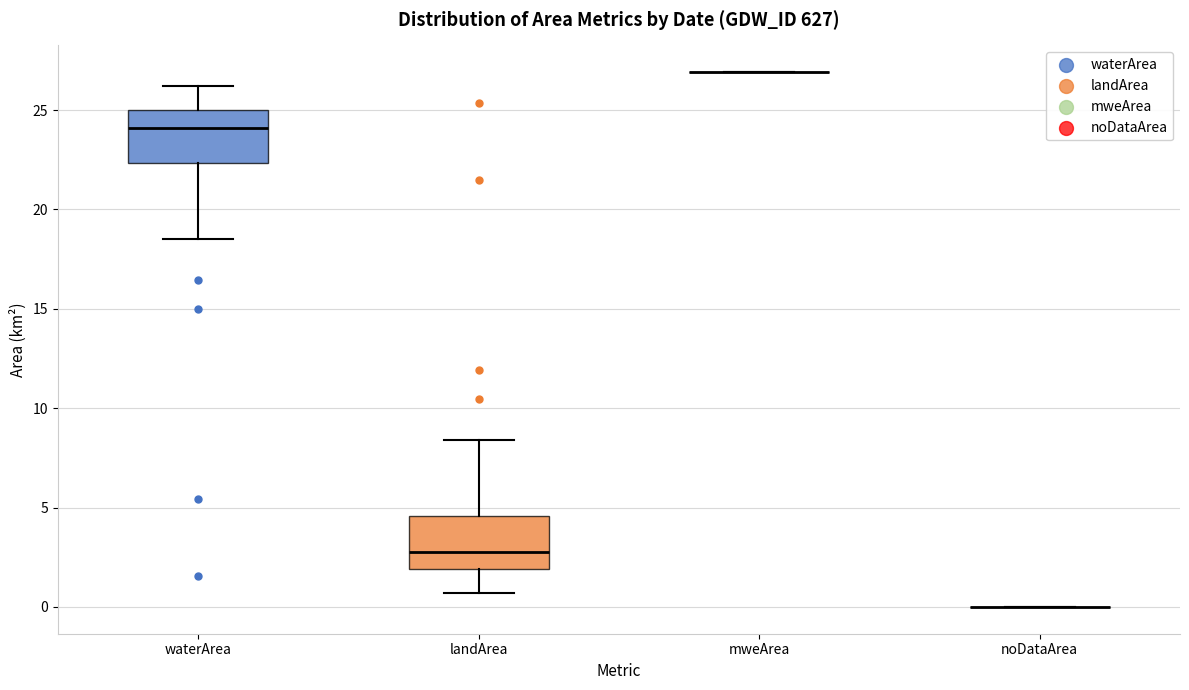

Reading left to right, transcribe this box plot: for each box, give where its median line is, the range the box spans, and where its two whiskers end, as read against the y-axis. The values are not printed on the chart, so give them approximately, as read against the axis.

waterArea: median 24.0, box 22.5 to 25.0, whiskers 18.5 to 26.0
landArea: median 3.0, box 2.0 to 4.5, whiskers 0.5 to 8.5
mweArea: box collapsed to a line at 27.0, whiskers 27.0 to 27.0
noDataArea: box collapsed to a line at 0.0, whiskers 0.0 to 0.0